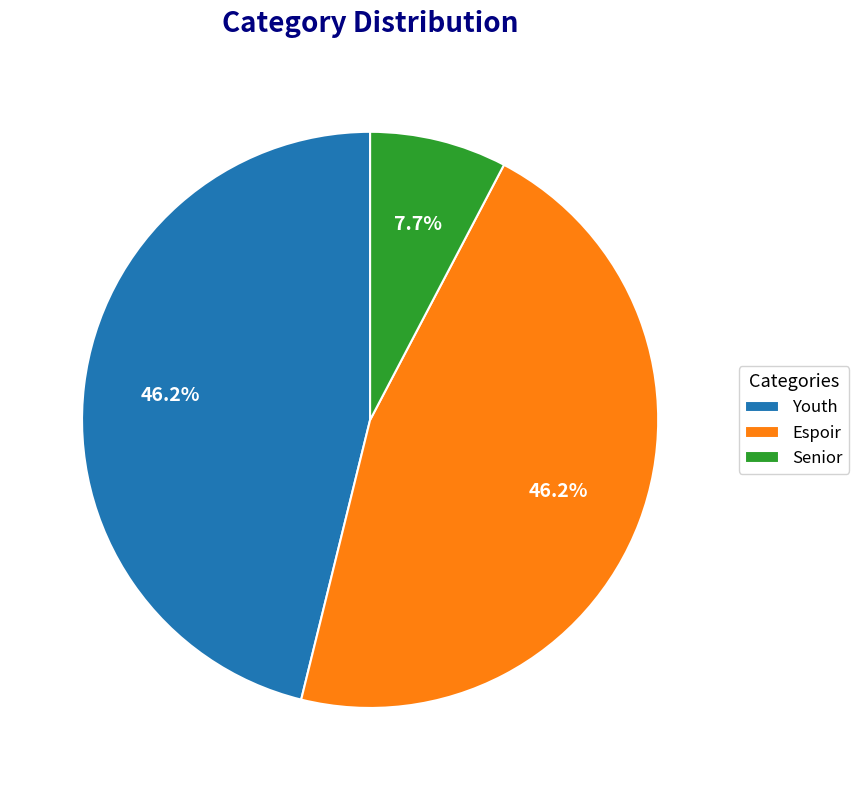

Which slice is the smallest?

Senior